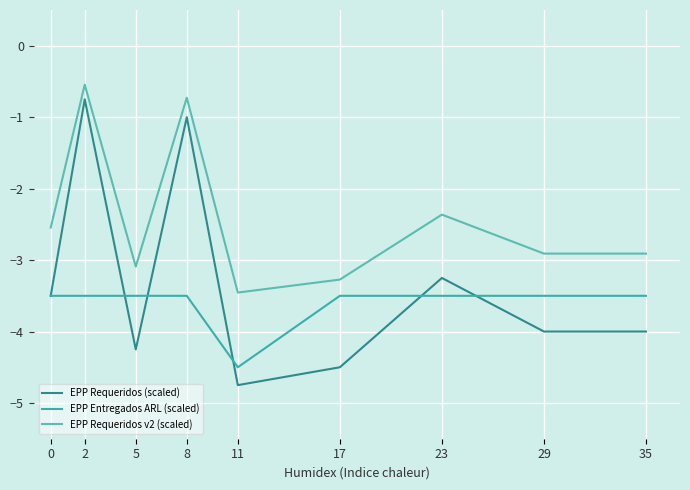

At which label is EPP Requeridos (scaled) closest to -2?

8